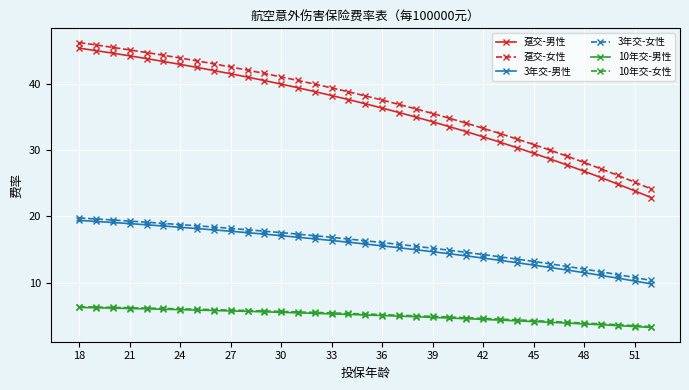

What is the value of the 3年交-女性 point at the 33rd from the left?

11.2